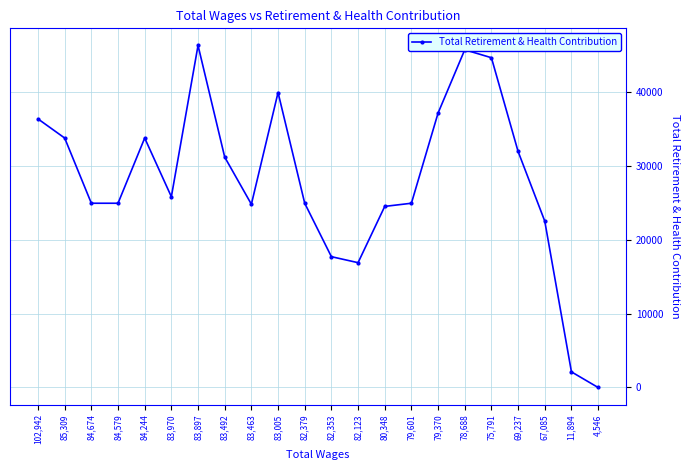

What position from the right is 67,085?

3